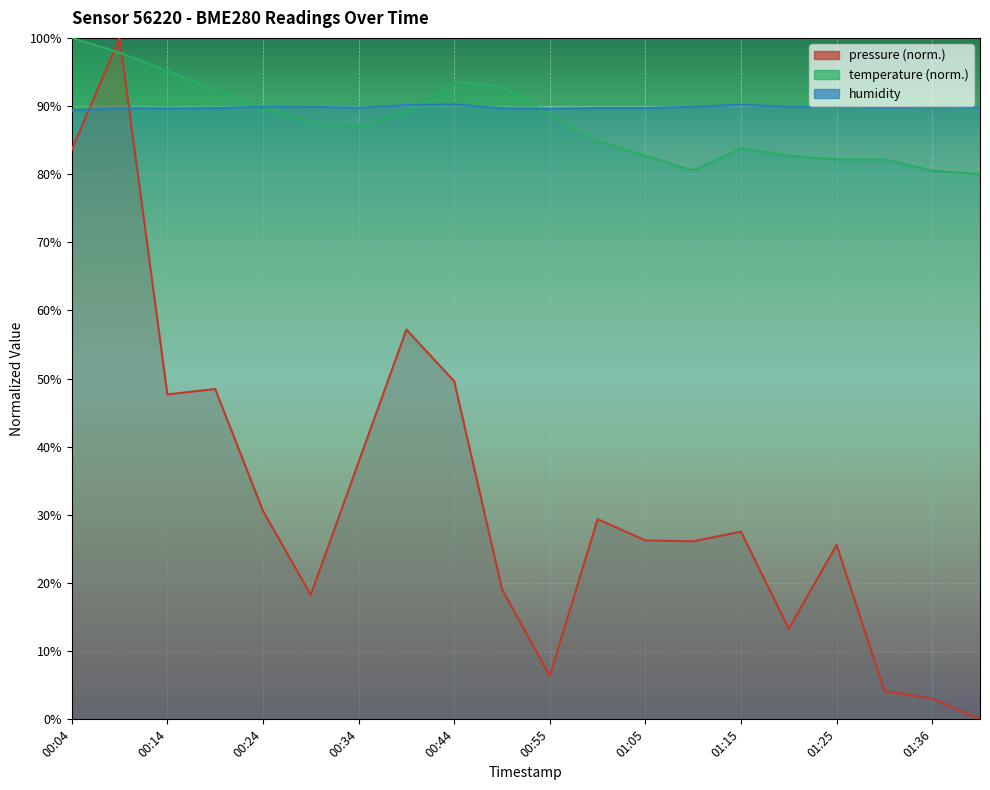

What is the sum of all temperature values?

1753.5